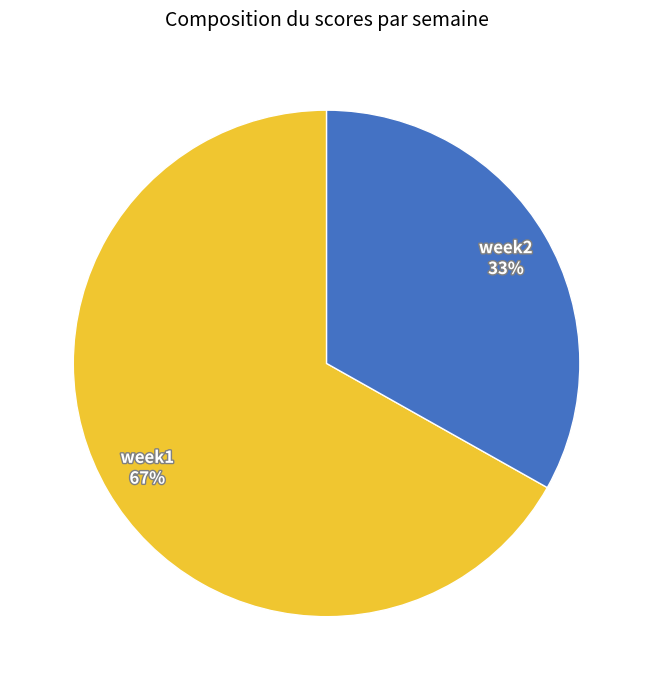

To the nearest percent, what is the average slice percentage?

50%